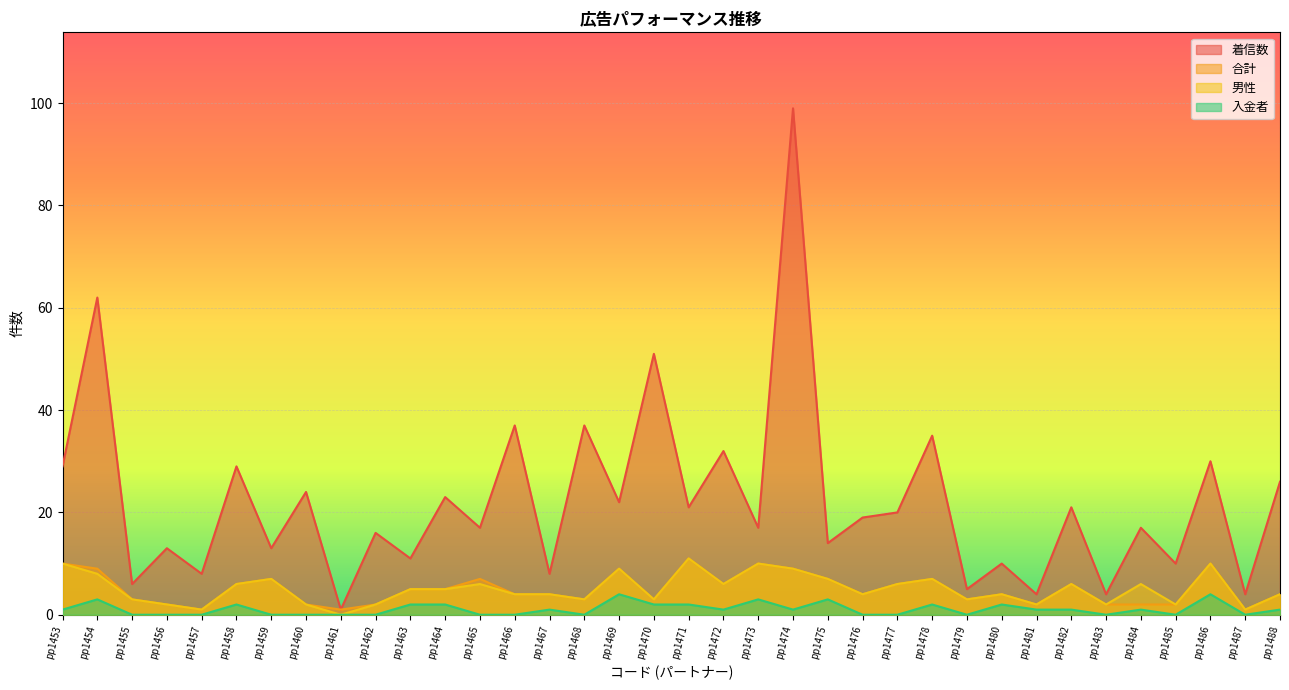

True or false: 着信数 and 入金者 intersect in this chart.

False